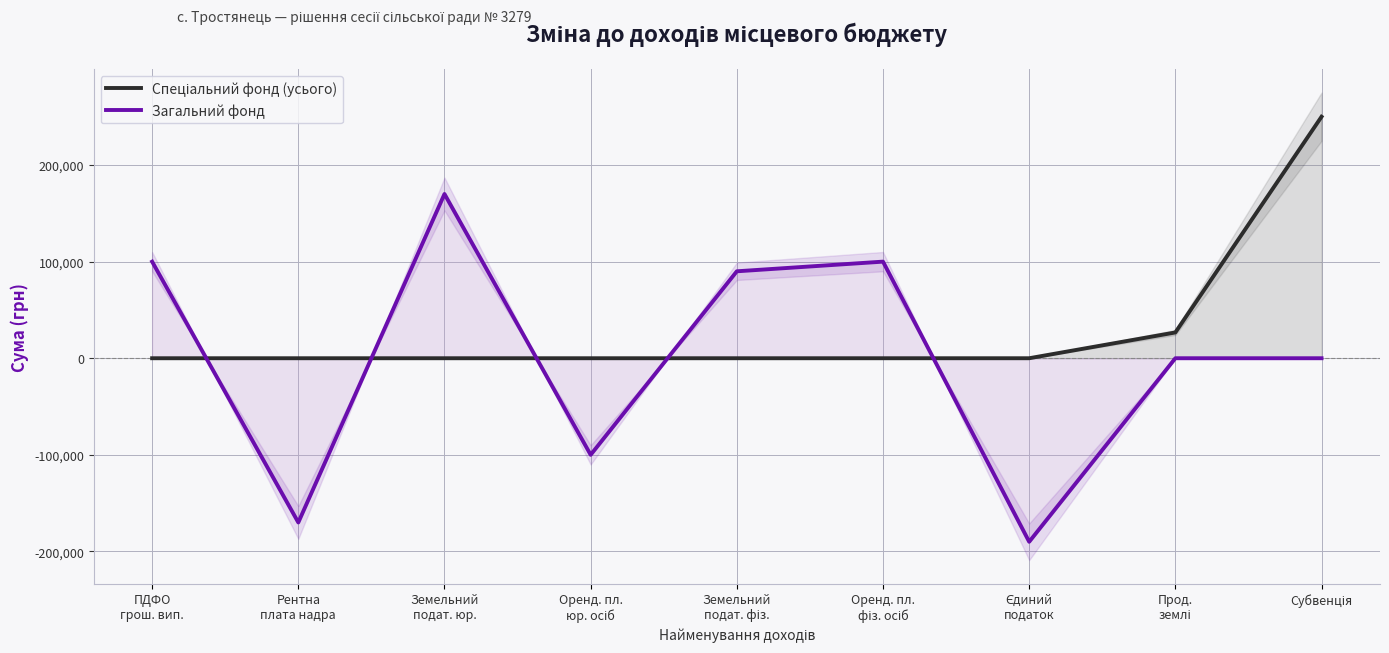

How many times do Загальний фонд and Спеціальний фонд (усього) cross each other?

5